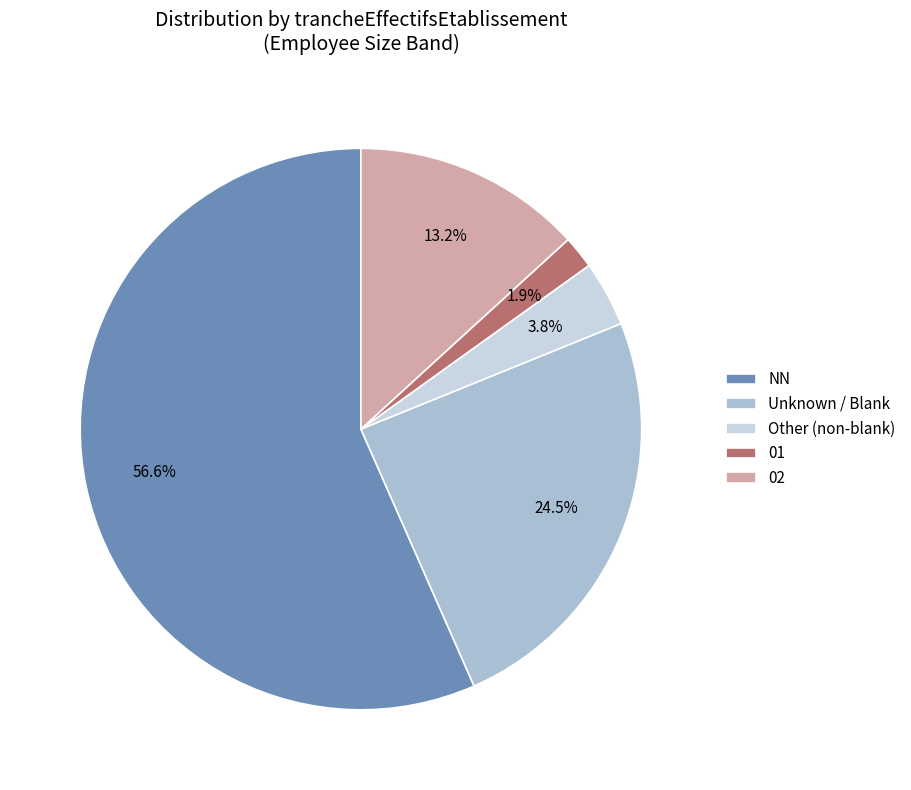

What is the largest slice in the pie chart?

NN